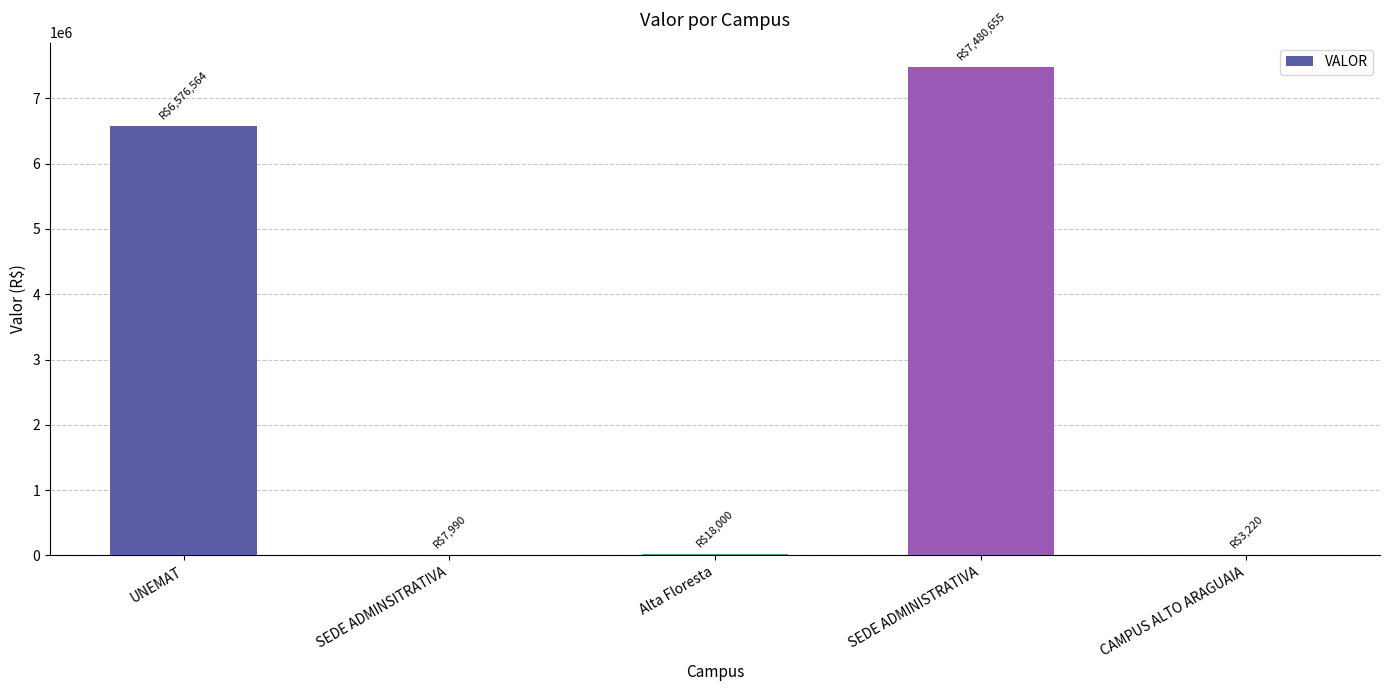

Are the bars horizontal?

No